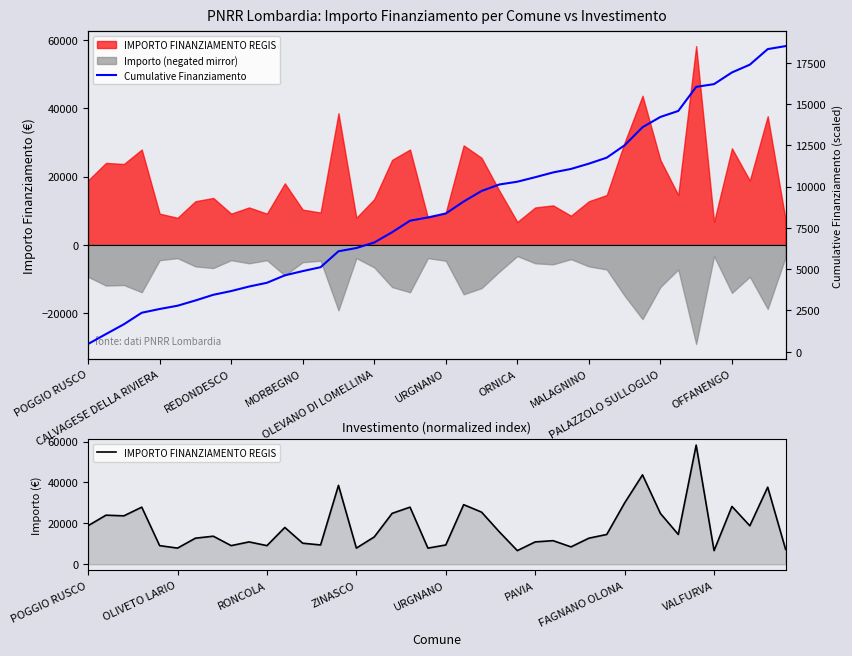

At how many categories does at least one series exceed 35791?

4